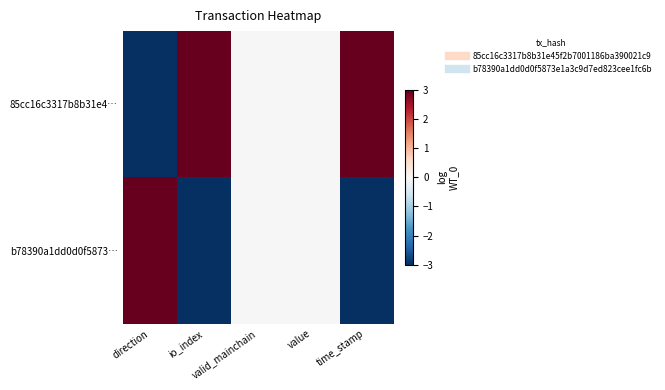

Reading left to right, transcribe all the data shown in this chart.

85cc16c3317b8b31e4…: direction=-3	io_index=3	valid_mainchain=0	value=0	time_stamp=3
b78390a1dd0d0f5873…: direction=3	io_index=-3	valid_mainchain=0	value=0	time_stamp=-3